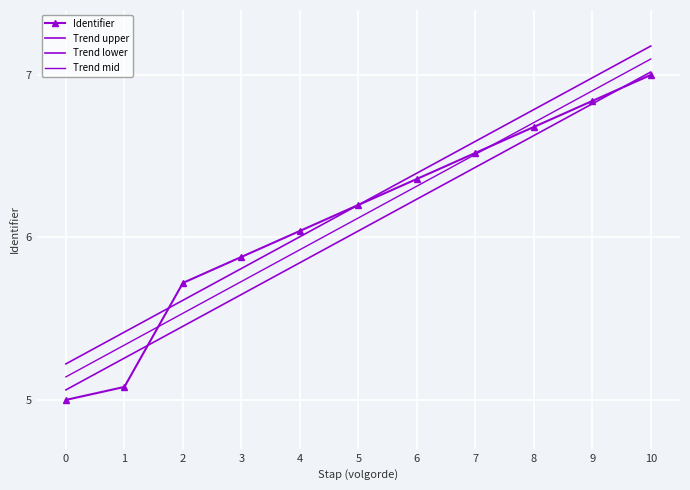

True or false: there are more than 1 points higher than both neighbors.

False